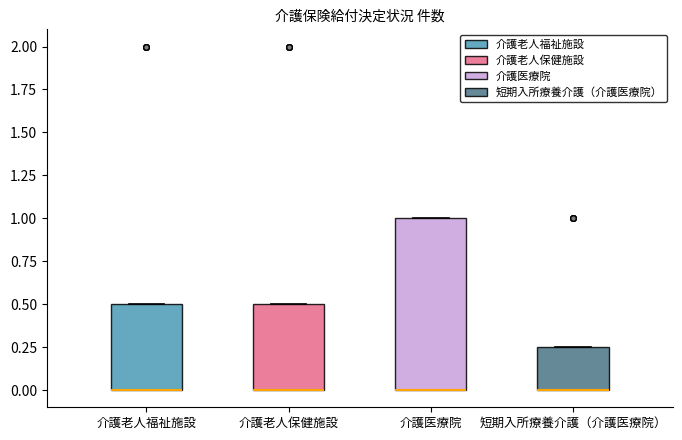

Reading left to right, read every box against the y-axis: the position of its median line, the range the box covers, and the ends of its whiskers. The values are not printed on the chart, so give them approximately, as read against the axis.

介護老人福祉施設: median 0.00 (drawn on the box's lower edge), box 0.00 to 0.50, whiskers 0.00 to 0.50
介護老人保健施設: median 0.00 (drawn on the box's lower edge), box 0.00 to 0.50, whiskers 0.00 to 0.50
介護医療院: median 0.00 (drawn on the box's lower edge), box 0.00 to 1.00, whiskers 0.00 to 1.00
短期入所療養介護（介護医療院）: median 0.00 (drawn on the box's lower edge), box 0.00 to 0.25, whiskers 0.00 to 0.25